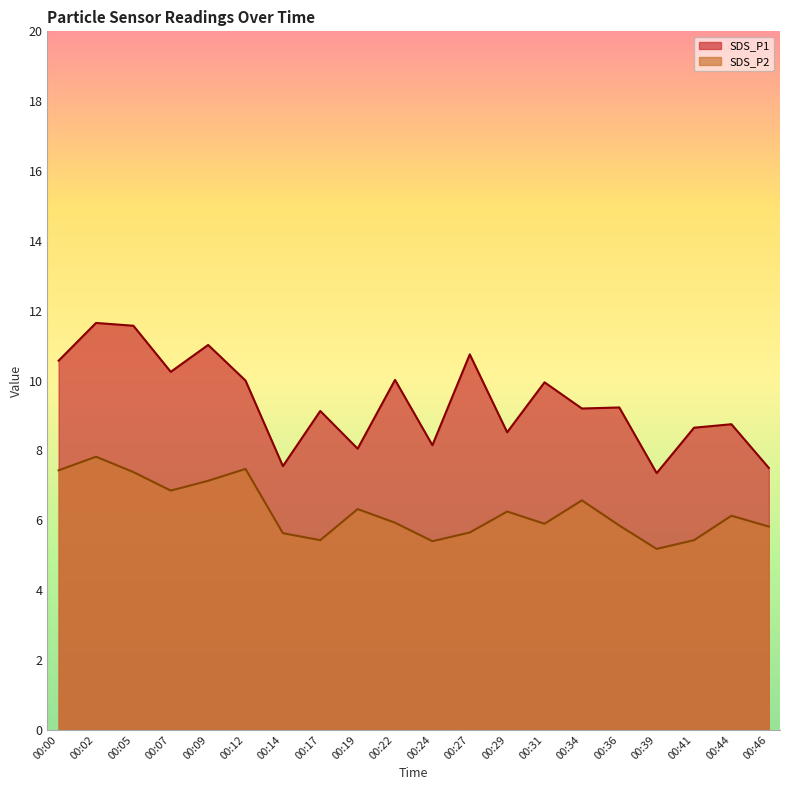

Which has a higher value, 00:34 or 00:44?

00:34